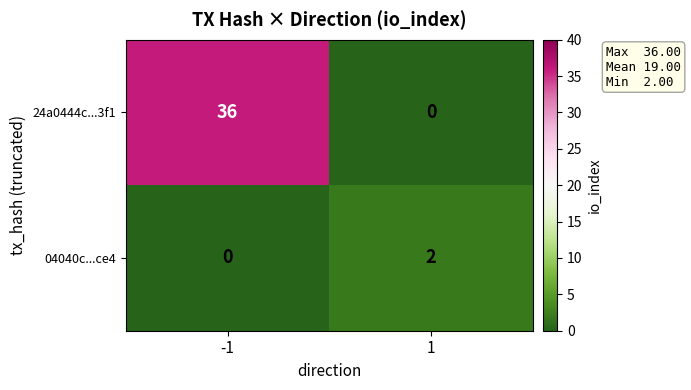

Which series has the largest range (max minus min)?

24a0444c...3f1